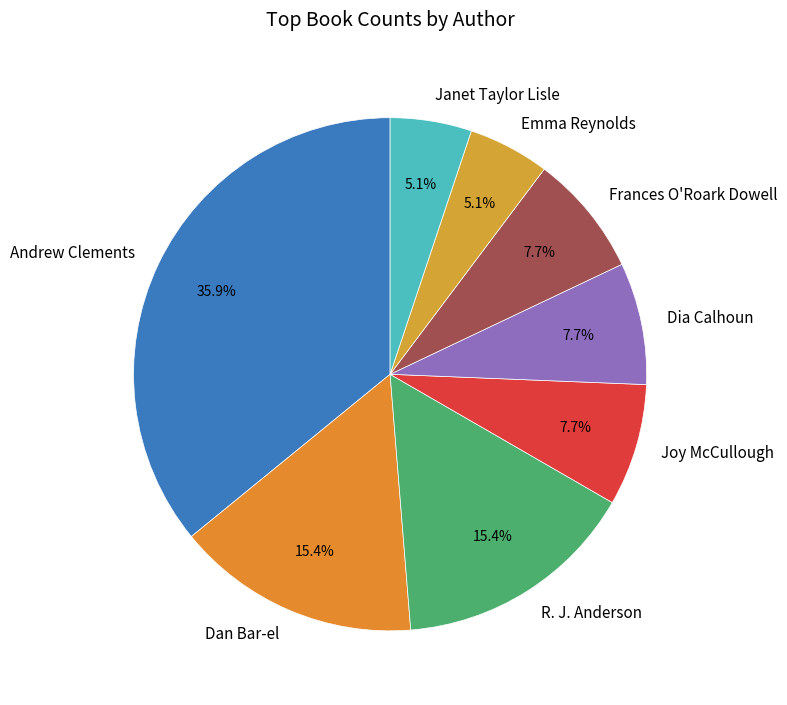

Which category has the biggest portion of the pie?

Andrew Clements